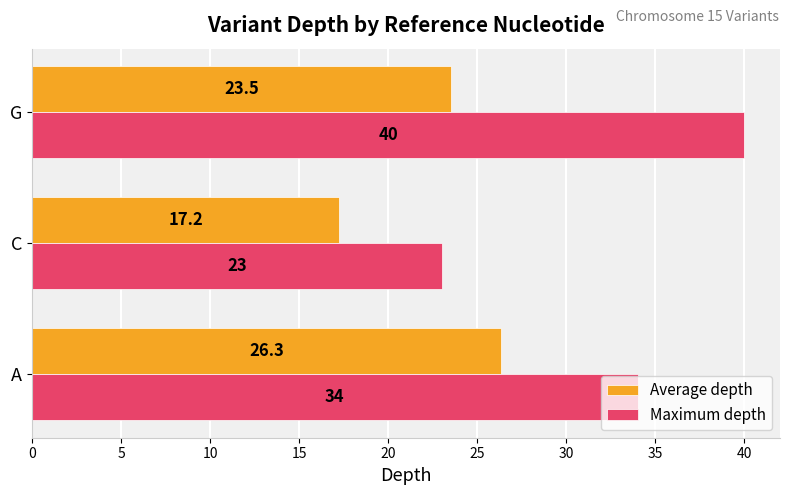

Which category has the highest value in the Maximum depth series?

G